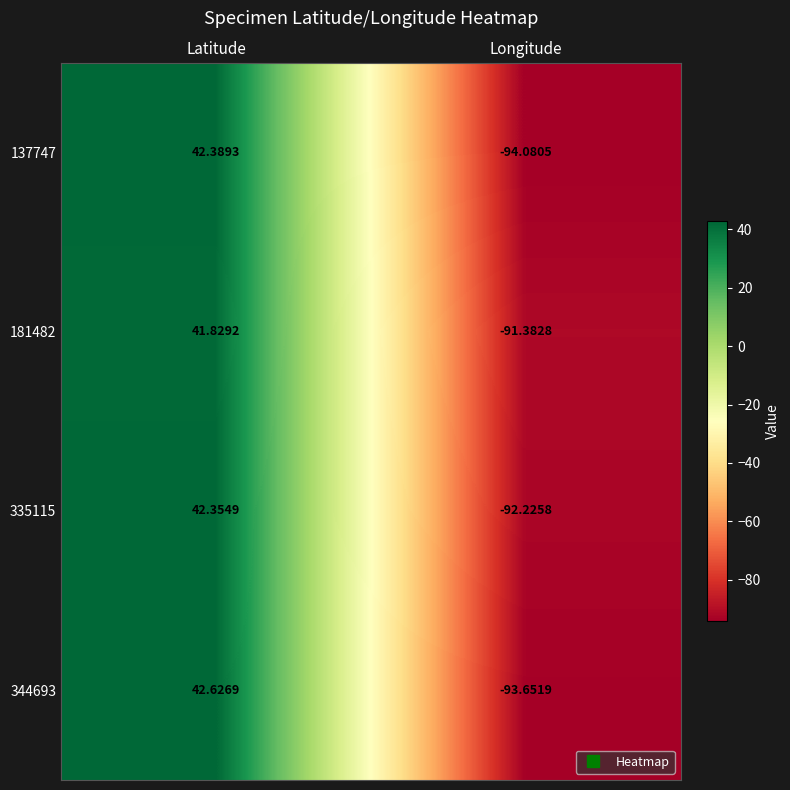

At Latitude, list the series in order from largest to smallest.

344693, 137747, 335115, 181482